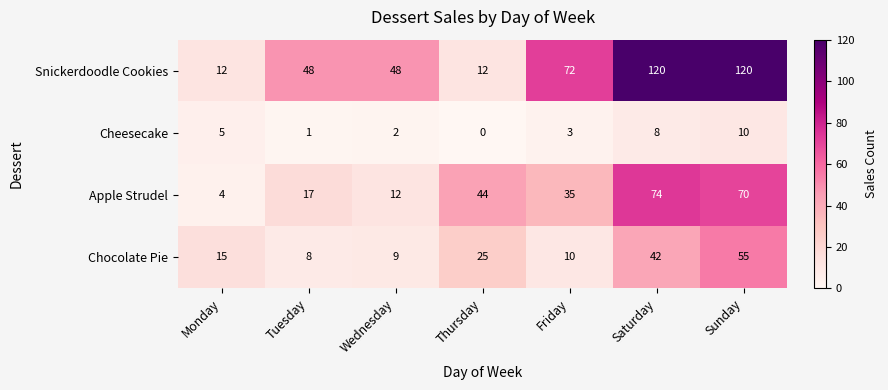

Which series changed the most between Wednesday and Friday?

Snickerdoodle Cookies